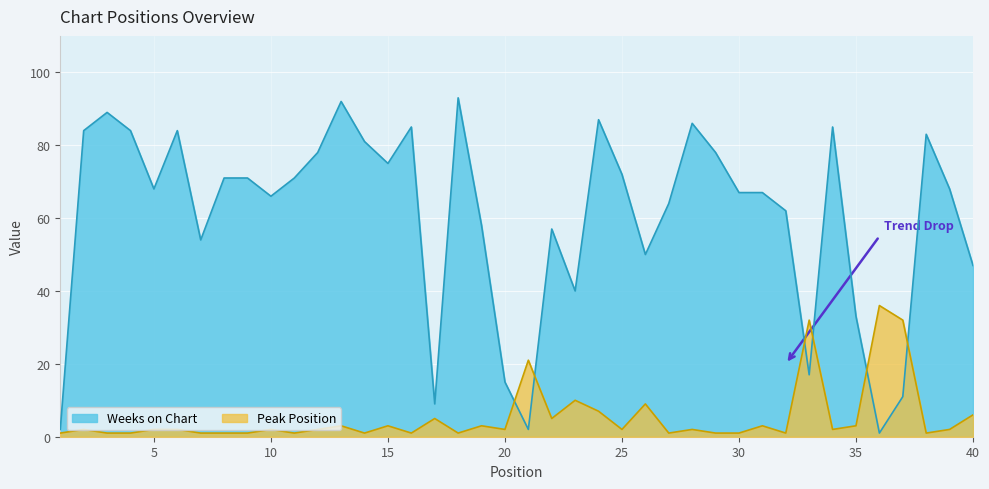

How many interior local peaks does the Weeks on Chart series have?

10